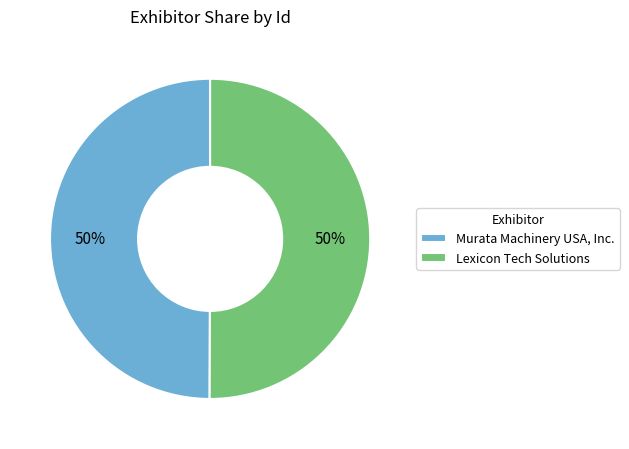

Approximately how many times larger is the value at Murata Machinery USA, Inc. compared to Lexicon Tech Solutions?

1.0